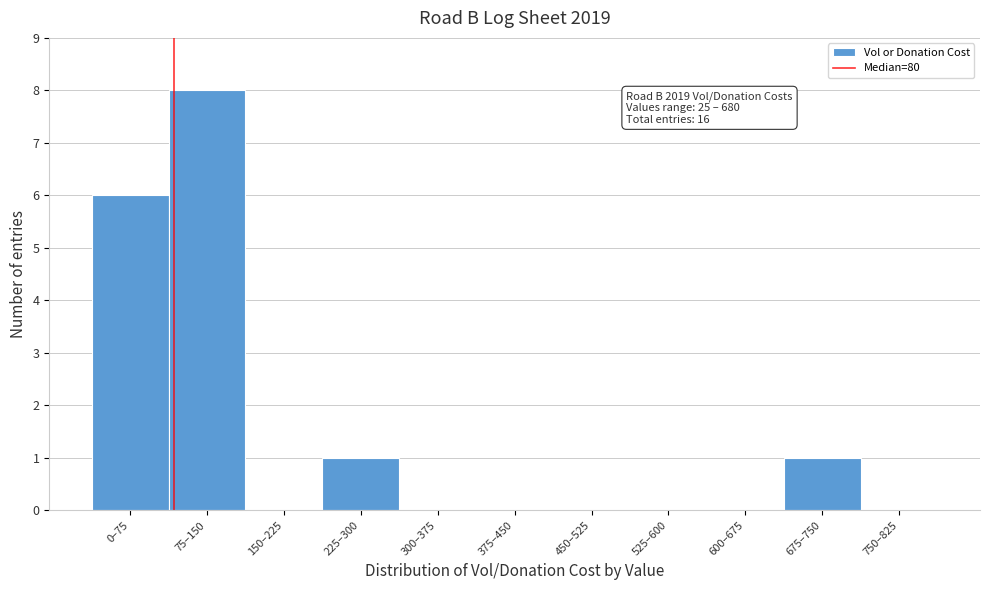

Reading right to left, extract all data points from this chart.

750–825=0	675–750=1	600–675=0	525–600=0	450–525=0	375–450=0	300–375=0	225–300=1	150–225=0	75–150=8	0–75=6